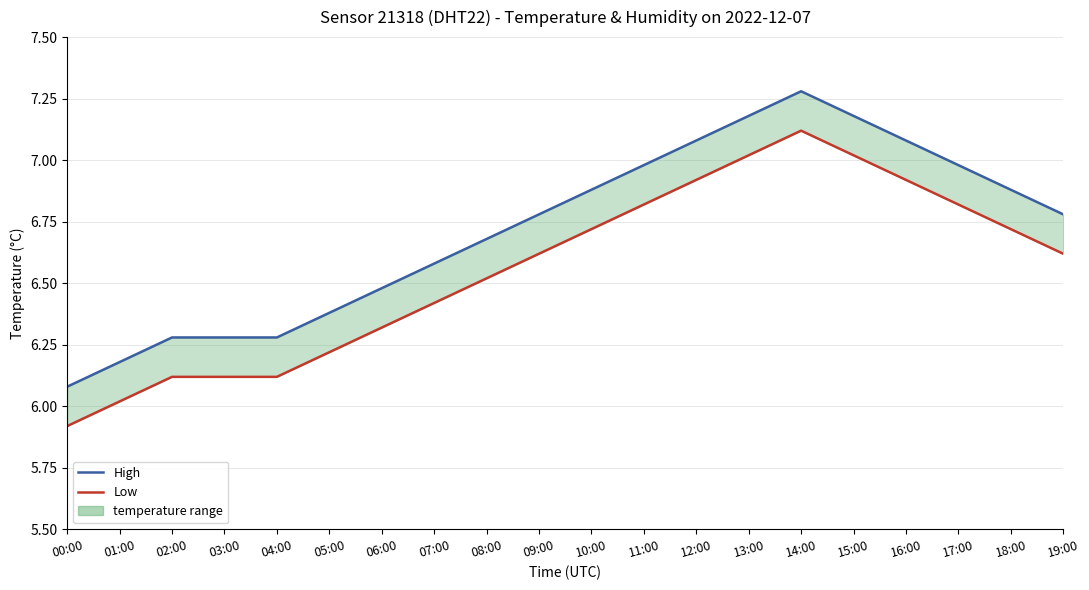

True or false: temperature low has a value of 2.5 at 04:00.

False